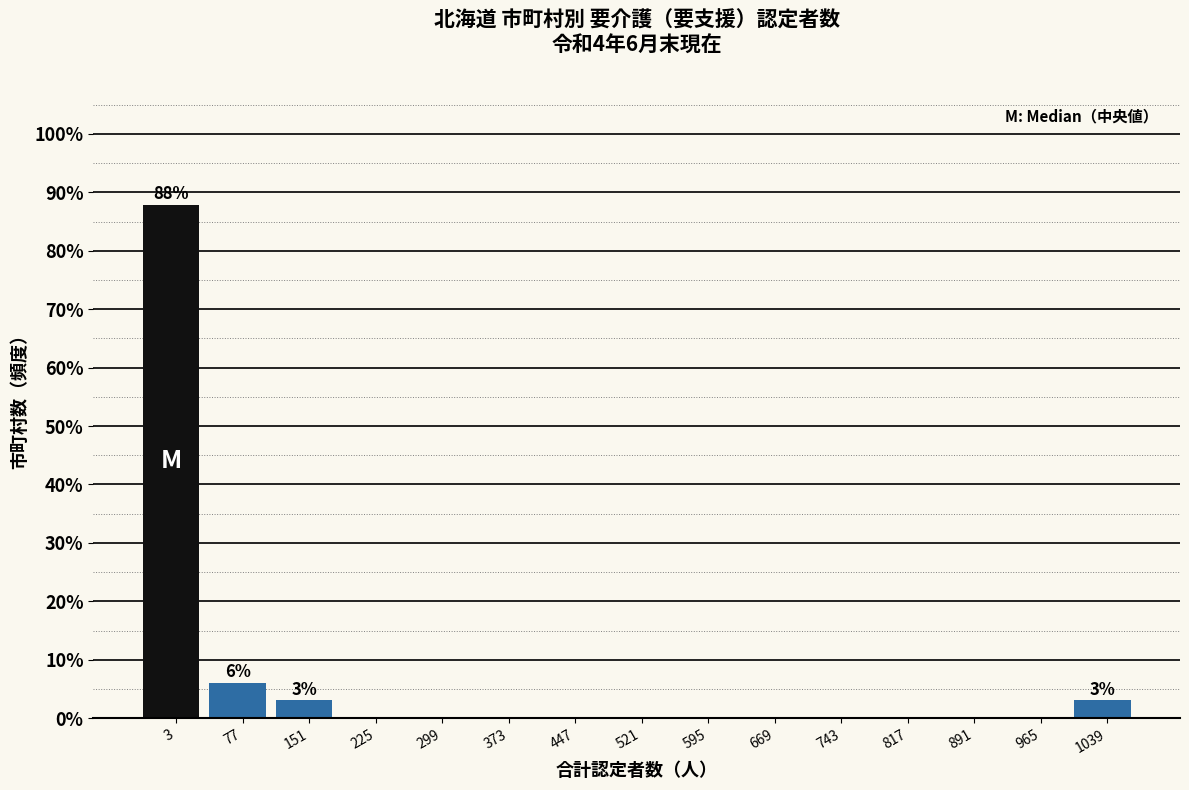

Reading left to right, what are all the values shown in this chart?

3=87.9	77=6.1	151=3.0	225=0.0	299=0.0	373=0.0	447=0.0	521=0.0	595=0.0	669=0.0	743=0.0	817=0.0	891=0.0	965=0.0	1039=3.0